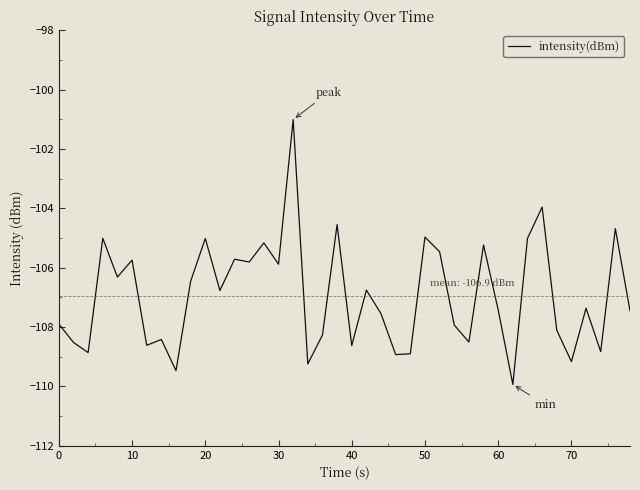

What is the difference between the maximum and minimum values?

8.9